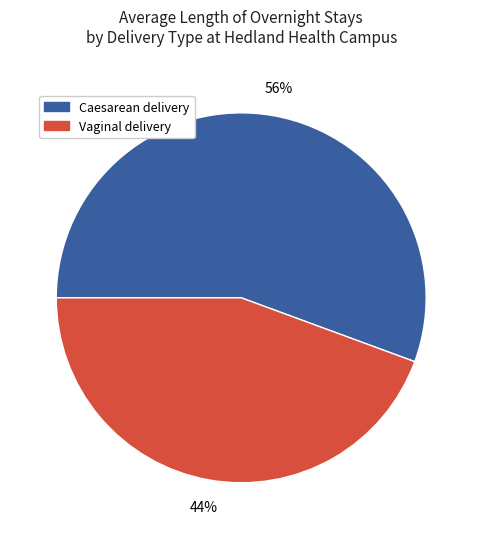

To the nearest percent, what is the average slice percentage?

50%